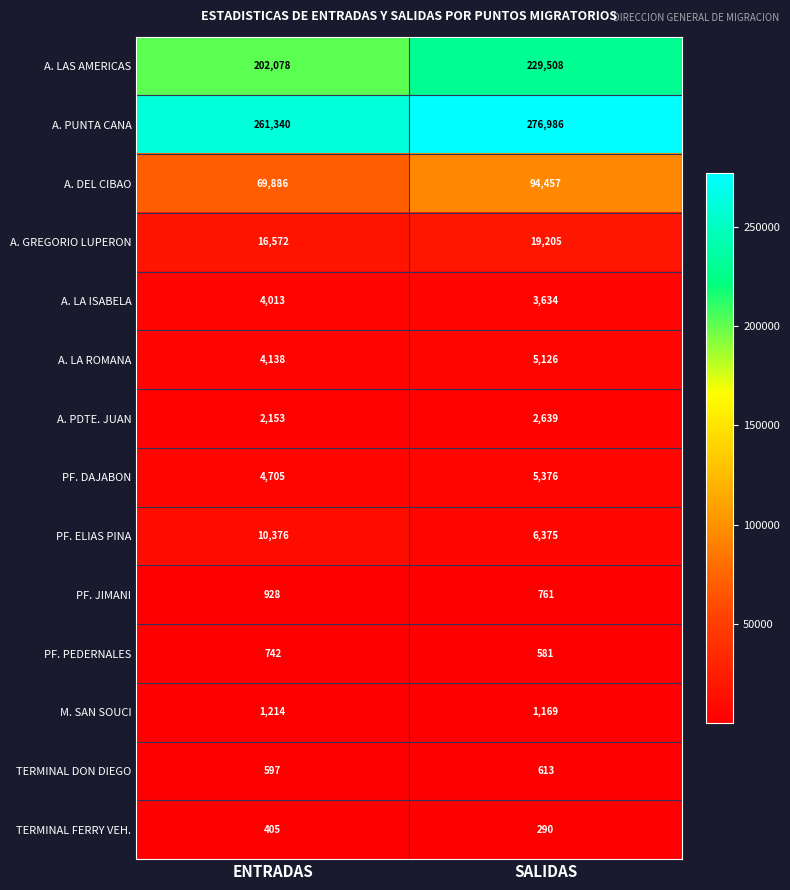

At how many categories does at least one series exceed 274468?

1